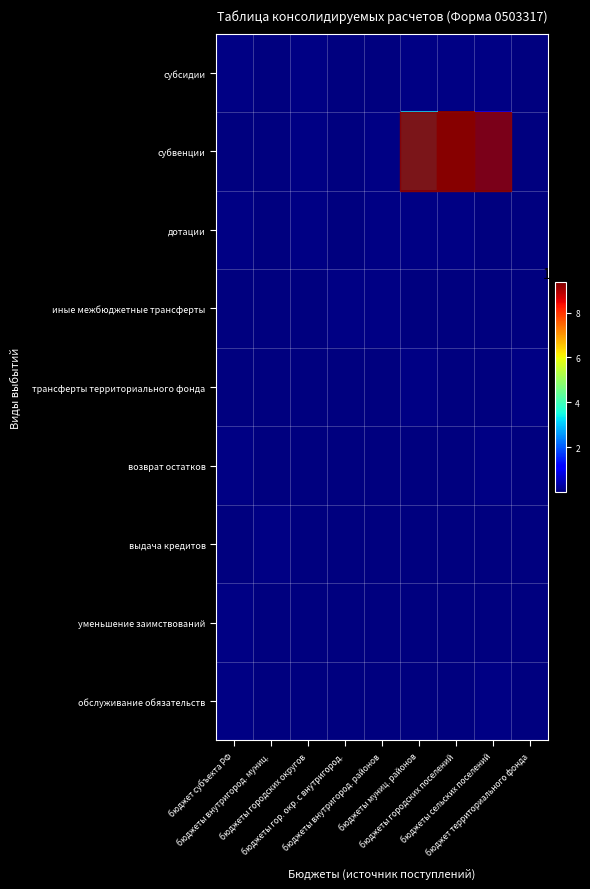

Reading left to right, list all the values displayed in this chart.

субсидии: бюджет субъекта РФ=38697.8	бюджеты внутригород. муниц.=21943.9	бюджеты городских округов=42929.9	бюджеты гор. окр. с внутригород.=34868.4	бюджеты внутригород. районов=4708.9	бюджеты муниц. районов=48781.1	бюджеты городских поселений=38057.0	бюджеты сельских поселений=39303.2	бюджет территориального фонда=6405.7
субвенции: бюджет субъекта РФ=22519.3	бюджеты внутригород. муниц.=18539.9	бюджеты городских округов=46338.2	бюджеты гор. окр. с внутригород.=32193.3	бюджеты внутригород. районов=41138.1	бюджеты муниц. районов=3148070.5	бюджеты городских поселений=9361361.9	бюджеты сельских поселений=1087559.8	бюджет территориального фонда=3190.9
дотации: бюджет субъекта РФ=41381.6	бюджеты внутригород. муниц.=31583.2	бюджеты городских округов=37904.4	бюджеты гор. окр. с внутригород.=17726.3	бюджеты внутригород. районов=48534.9	бюджеты муниц. районов=44656.1	бюджеты городских поселений=38919.2	бюджеты сельских поселений=9731.9	бюджет территориального фонда=23336.1
иные межбюджетные трансферты: бюджет субъекта РФ=2190.2	бюджеты внутригород. муниц.=7714.5	бюджеты городских округов=34152.4	бюджеты гор. окр. с внутригород.=37238.1	бюджеты внутригород. районов=48375.5	бюджеты муниц. районов=16291.3	бюджеты городских поселений=18523.0	бюджеты сельских поселений=23477.8	бюджет территориального фонда=9473.6
трансферты территориального фонда: бюджет субъекта РФ=6496.1	бюджеты внутригород. муниц.=23785.2	бюджеты городских округов=11345.5	бюджеты гор. окр. с внутригород.=33490.7	бюджеты внутригород. районов=21857.6	бюджеты муниц. районов=41633.9	бюджеты городских поселений=35013.3	бюджеты сельских поселений=15618.3	бюджет территориального фонда=41613.0
возврат остатков: бюджет субъекта РФ=40238.2	бюджеты внутригород. муниц.=19373.9	бюджеты городских округов=14416.4	бюджеты гор. окр. с внутригород.=34124.8	бюджеты внутригород. районов=6987.6	бюджеты муниц. районов=9995.4	бюджеты городских поселений=368.1	бюджеты сельских поселений=39346.2	бюджет территориального фонда=33242.5
выдача кредитов: бюджет субъекта РФ=35258.3	бюджеты внутригород. муниц.=39036.5	бюджеты городских округов=22945.8	бюджеты гор. окр. с внутригород.=28437.1	бюджеты внутригород. районов=6989.8	бюджеты муниц. районов=5726.5	бюджеты городских поселений=33420.1	бюджеты сельских поселений=23554.8	бюджет территориального фонда=28261.8
уменьшение заимствований: бюджет субъекта РФ=38249.9	бюджеты внутригород. муниц.=31735.9	бюджеты городских округов=27679.0	бюджеты гор. окр. с внутригород.=27960.4	бюджеты внутригород. районов=15197.5	бюджеты муниц. районов=1540.9	бюджеты городских поселений=21835.9	бюджеты сельских поселений=10729.2	бюджет территориального фонда=20426.4
обслуживание обязательств: бюджет субъекта РФ=42670.2	бюджеты внутригород. муниц.=11697.0	бюджеты городских округов=2915.1	бюджеты гор. окр. с внутригород.=14069.2	бюджеты внутригород. районов=14679.7	бюджеты муниц. районов=33095.8	бюджеты городских поселений=27851.6	бюджеты сельских поселений=39194.9	бюджет территориального фонда=33215.7